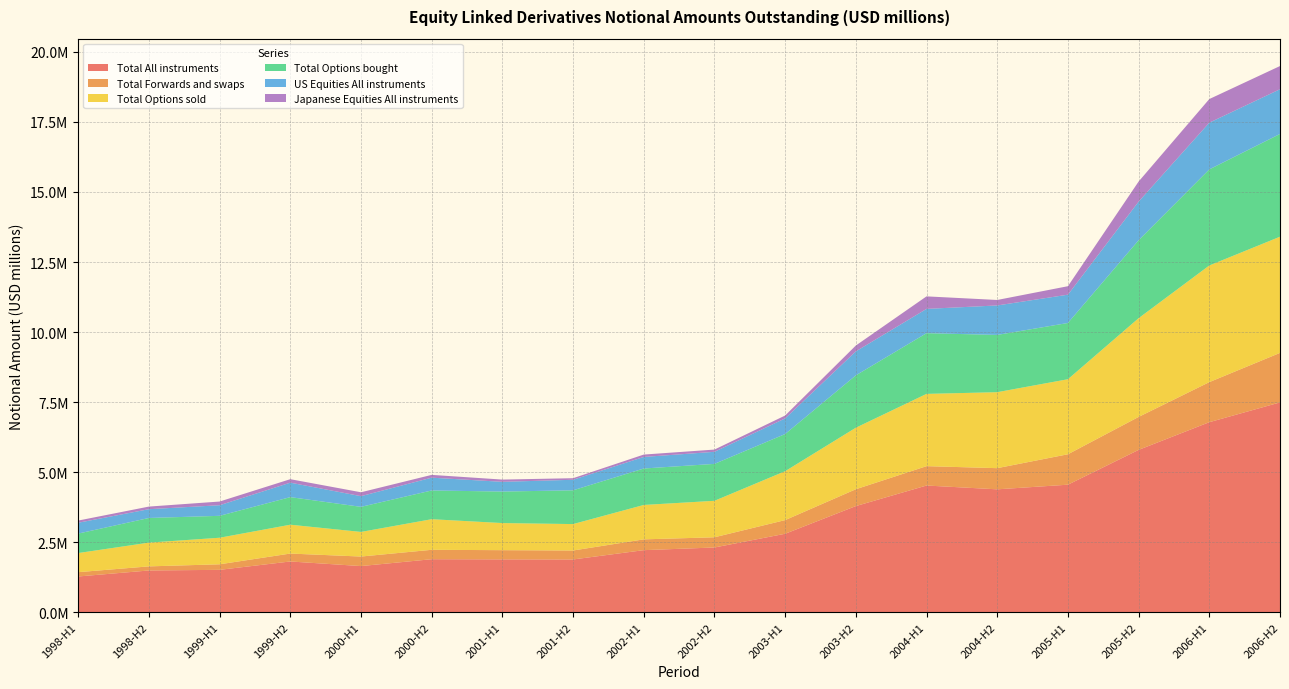

Reading left to right, transcribe all the data shown in this chart.

Total All instruments: 1998-H1=1273858	1998-H2=1488086	1999-H1=1510793	1999-H2=1809428	2000-H1=1645421	2000-H2=1890537	2001-H1=1884307	2001-H2=1880968	2002-H1=2213524	2002-H2=2308679	2003-H1=2798874	2003-H2=3787131	2004-H1=4520855	2004-H2=4384969	2005-H1=4550632	2005-H2=5793211	2006-H1=6781827	2006-H2=7487958
Total Forwards and swaps: 1998-H1=153916	1998-H2=146172	1999-H1=198044	1999-H2=282765	2000-H1=339867	2000-H2=335400	2001-H1=328766	2001-H2=319949	2002-H1=385550	2002-H2=364324	2003-H1=487602	2003-H2=601051	2004-H1=691365	2004-H2=755749	2005-H1=1086144	2005-H2=1176531	2006-H1=1430464	2006-H2=1767482
Total Options sold: 1998-H1=682765	1998-H2=847725	1999-H1=947921	1999-H2=1029695	2000-H1=879076	2000-H2=1092385	2001-H1=967542	2001-H2=943531	2002-H1=1228112	2002-H2=1302256	2003-H1=1745766	2003-H2=2196461	2004-H1=2580146	2004-H2=2712504	2005-H1=2678935	2005-H2=3525008	2006-H1=4164266	2006-H2=4147950
Total Options bought: 1998-H1=695036	1998-H2=880406	1999-H1=782319	1999-H2=984829	2000-H1=895390	2000-H2=1026086	2001-H1=1124810	2001-H2=1205895	2002-H1=1300976	2002-H2=1318254	2003-H1=1326782	2003-H2=1869308	2004-H1=2167244	2004-H2=2044008	2005-H1=2007979	2005-H2=2782806	2006-H1=3430236	2006-H2=3668452
US Equities All instruments: 1998-H1=386884	1998-H2=313479	1999-H1=378072	1999-H2=516276	2000-H1=381391	2000-H2=456709	2001-H1=347431	2001-H2=375784	2002-H1=412479	2002-H2=430859	2003-H1=557751	2003-H2=855664	2004-H1=867274	2004-H2=1052503	2005-H1=1010303	2005-H2=1378738	2006-H1=1667772	2006-H2=1597128
Japanese Equities All instruments: 1998-H1=77787	1998-H2=93265	1999-H1=131947	1999-H2=124279	2000-H1=138707	2000-H2=99764	2001-H1=80234	2001-H2=56057	2002-H1=85425	2002-H2=79905	2003-H1=103240	2003-H2=209427	2004-H1=446957	2004-H2=195470	2005-H1=302631	2005-H2=716601	2006-H1=843520	2006-H2=827767